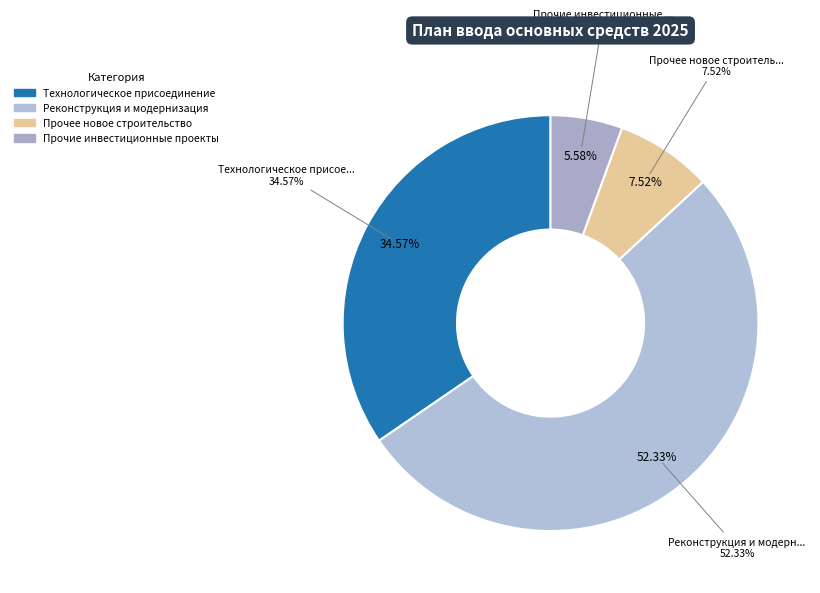

Which slice is the smallest?

Инвестиционные проекты (прочее)